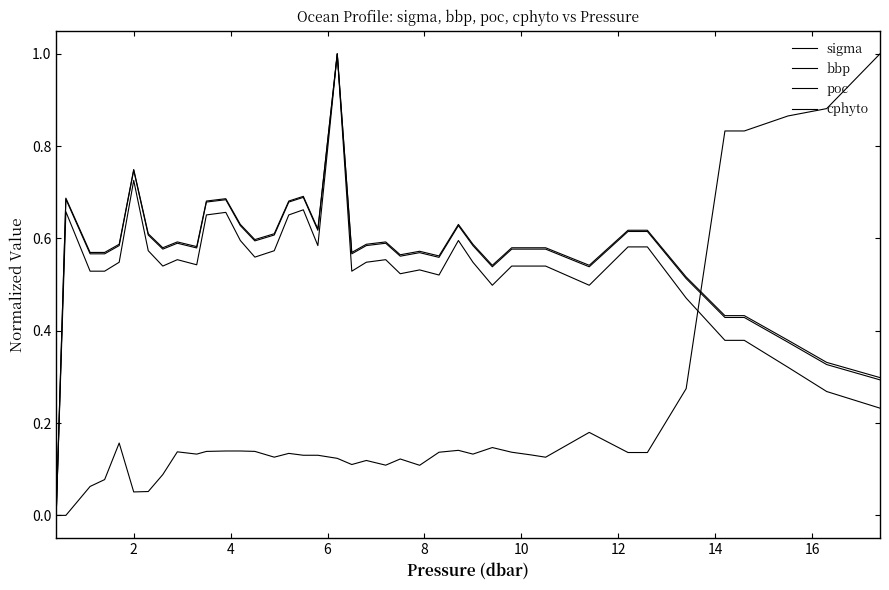

Is this an area chart (filled region under the line)?

No